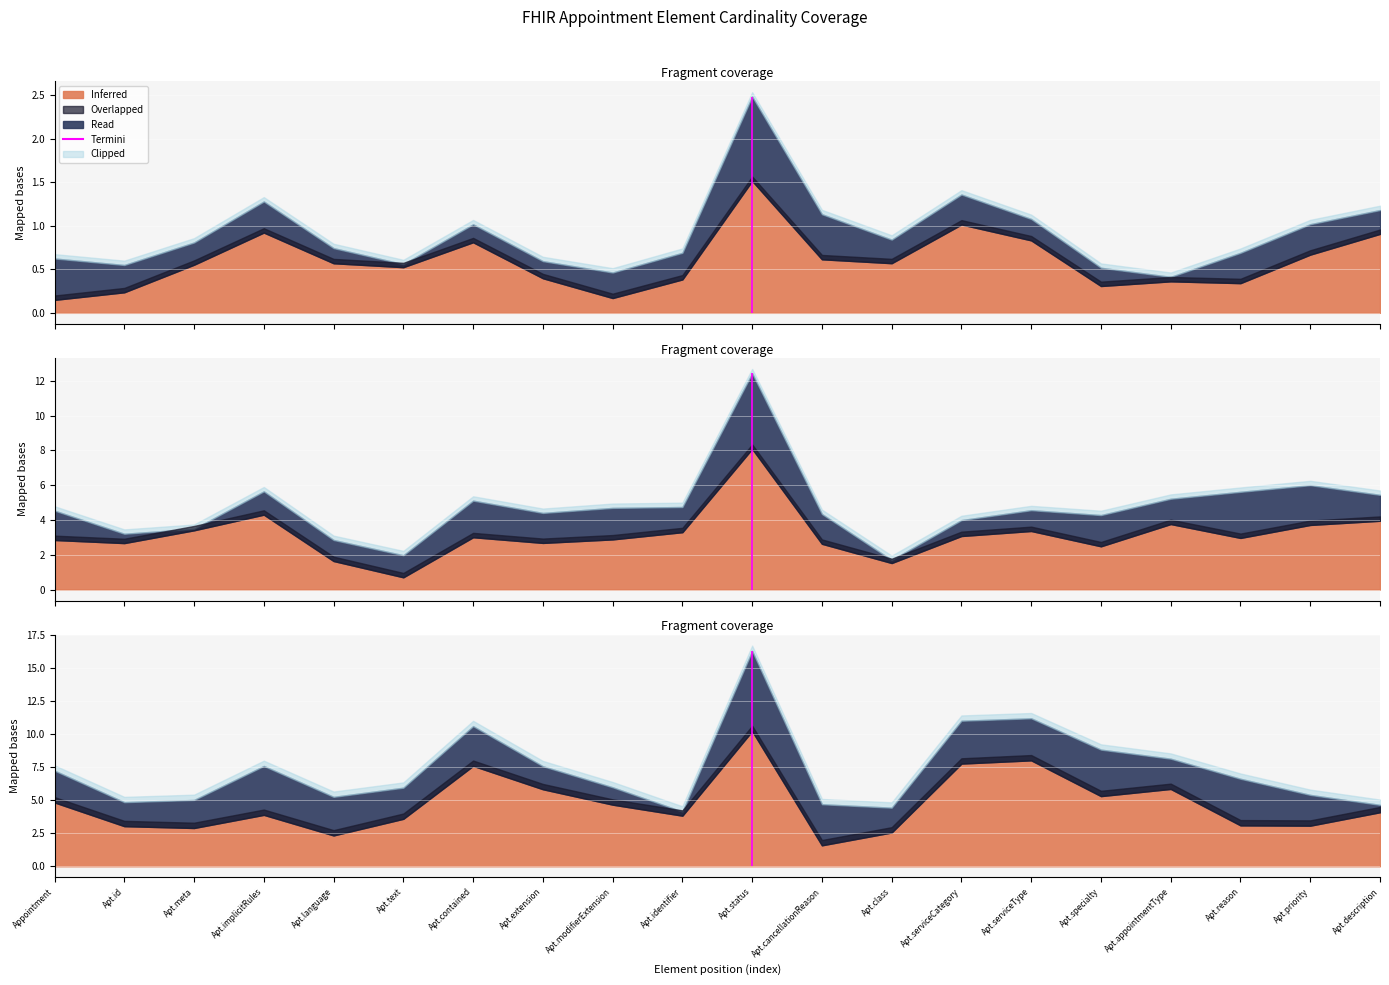

Is the value of Min at Appointment.identifier greater than the value of Base Min at Appointment.text?

No